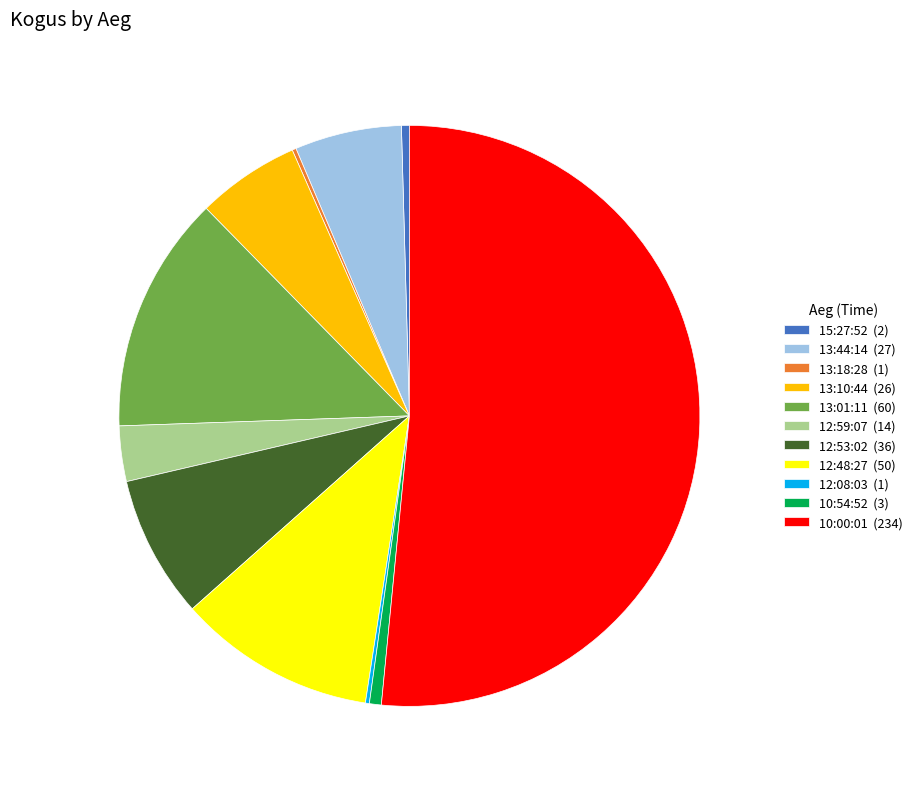

Which category has the biggest portion of the pie?

10:00:01 (234)